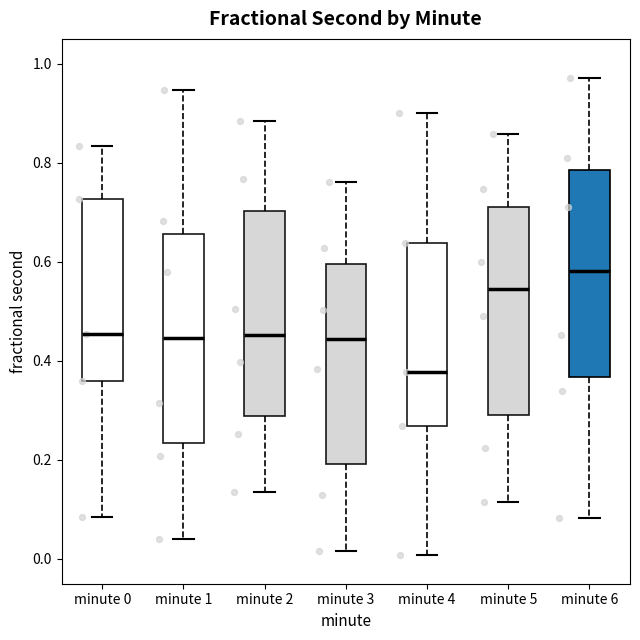

Reading left to right, read every box against the y-axis: the position of its median line, the range the box covers, and the ends of its whiskers. The values are not printed on the chart, so give them approximately, as read against the axis.

minute 0: median 0.46, box 0.36 to 0.72, whiskers 0.08 to 0.84
minute 1: median 0.44, box 0.24 to 0.66, whiskers 0.04 to 0.94
minute 2: median 0.46, box 0.28 to 0.70, whiskers 0.14 to 0.88
minute 3: median 0.44, box 0.20 to 0.60, whiskers 0.02 to 0.76
minute 4: median 0.38, box 0.26 to 0.64, whiskers 0.00 to 0.90
minute 5: median 0.54, box 0.28 to 0.72, whiskers 0.12 to 0.86
minute 6: median 0.58, box 0.36 to 0.78, whiskers 0.08 to 0.98